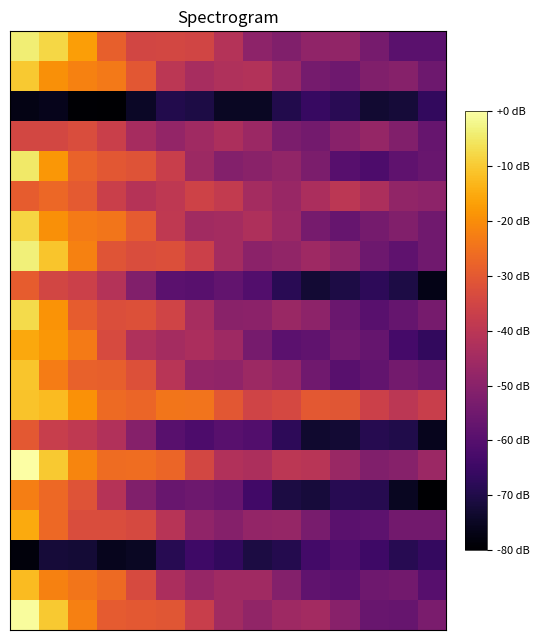

How many series are shown in this chart?

20